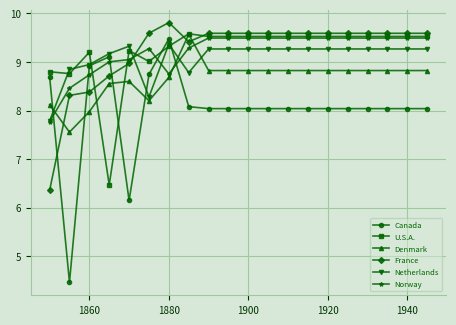

Which series has the widest spread of values?

Canada